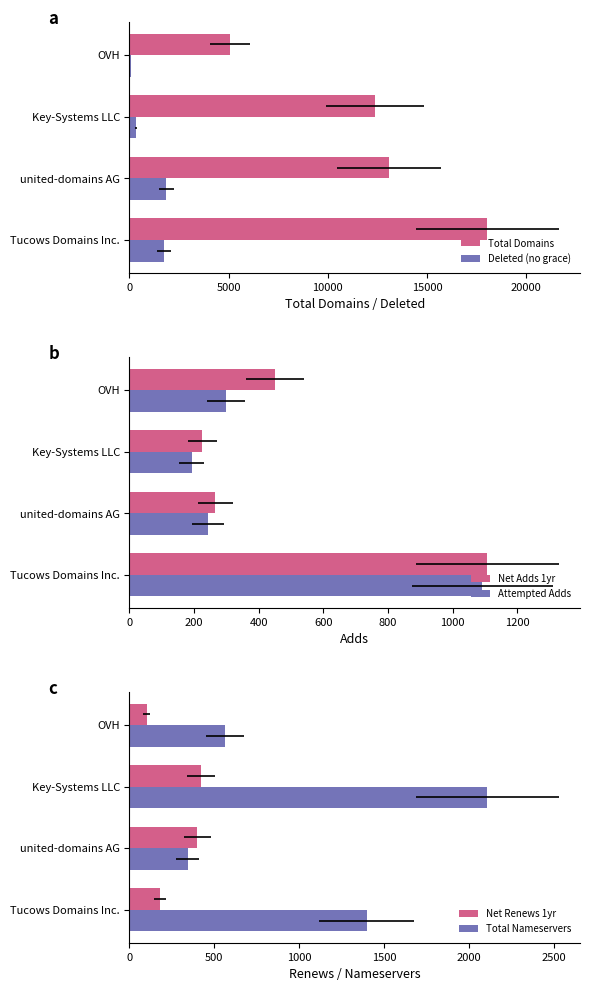

What is the minimum value shown in the chart?

85